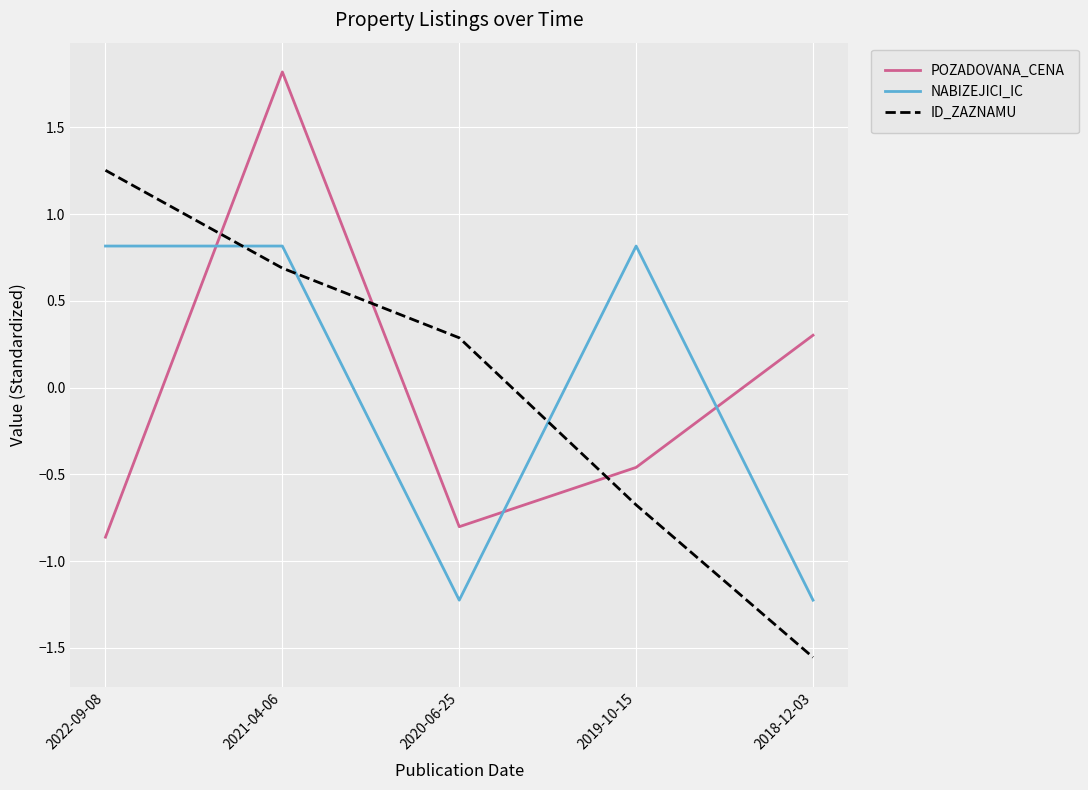

At which label is ID_ZAZNAMU closest to 0?

2020-06-25